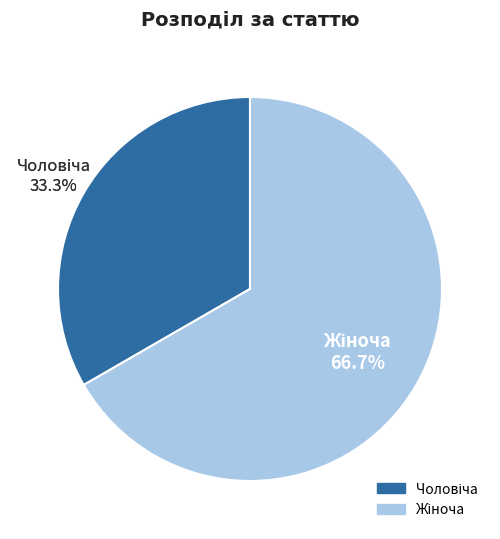

Does Жіноча represent more than half of the total?

Yes